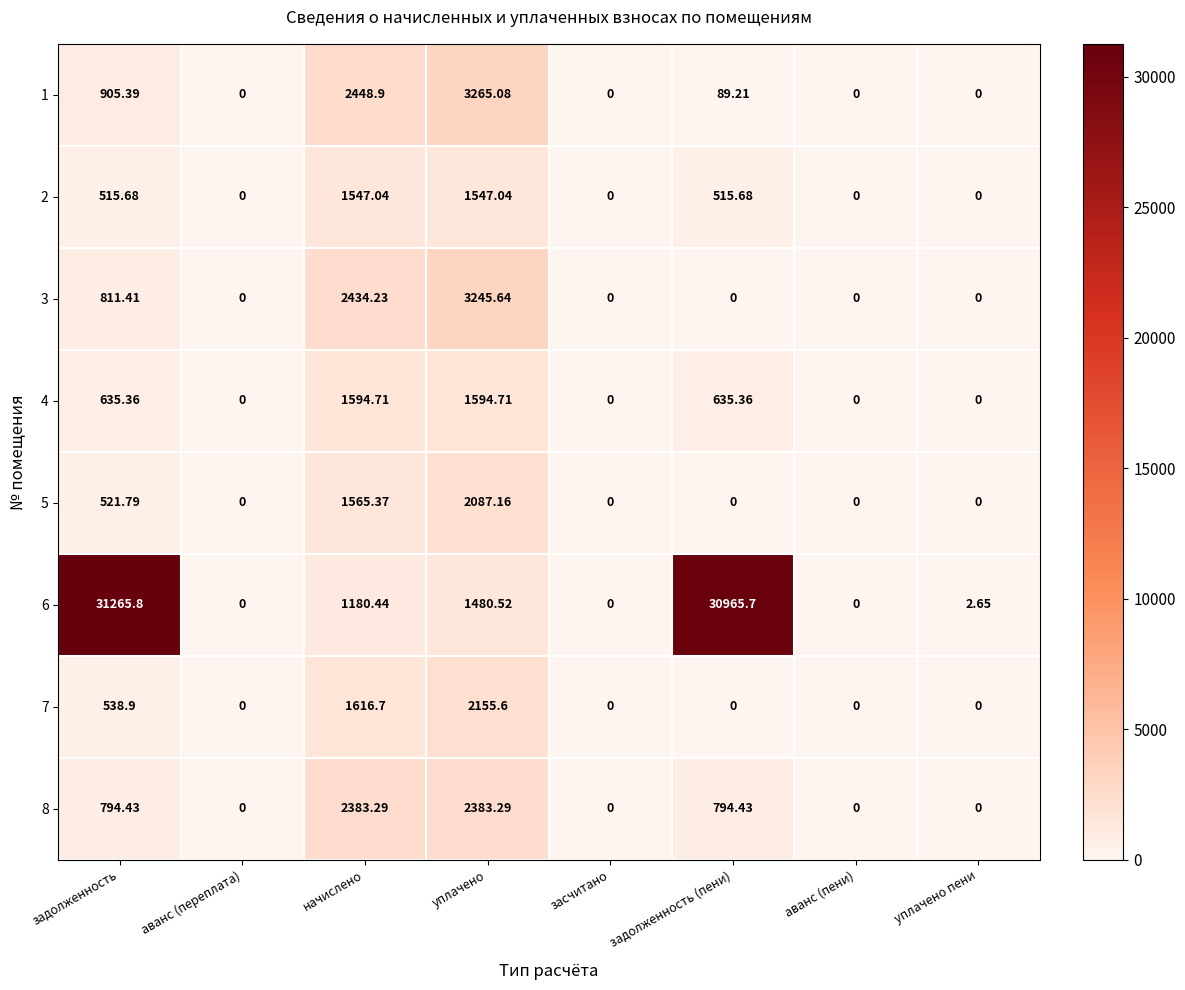

Is the value of 6 at задолженность (пени) greater than the value of 2 at задолженность?

Yes